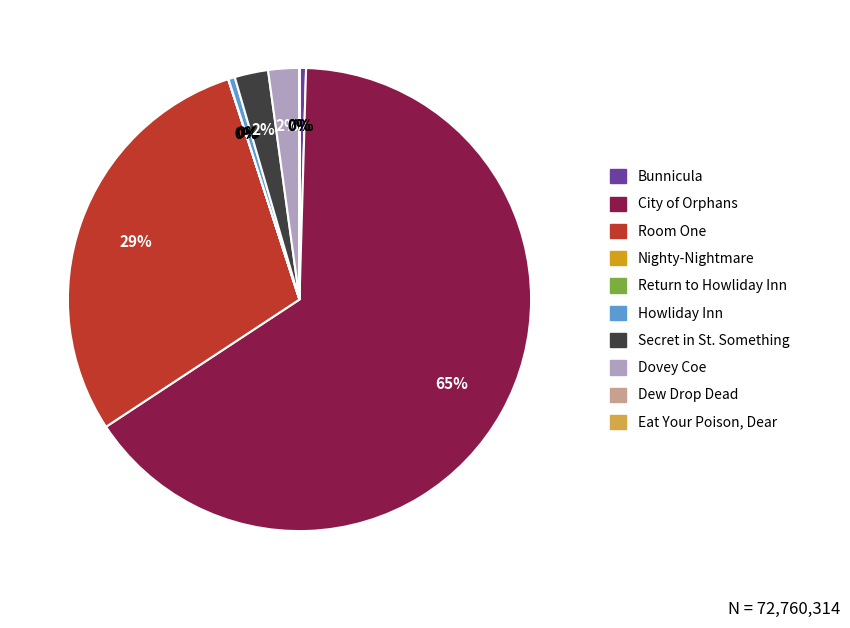

Is it true that Secret in St. Something is 2% of the pie?

True